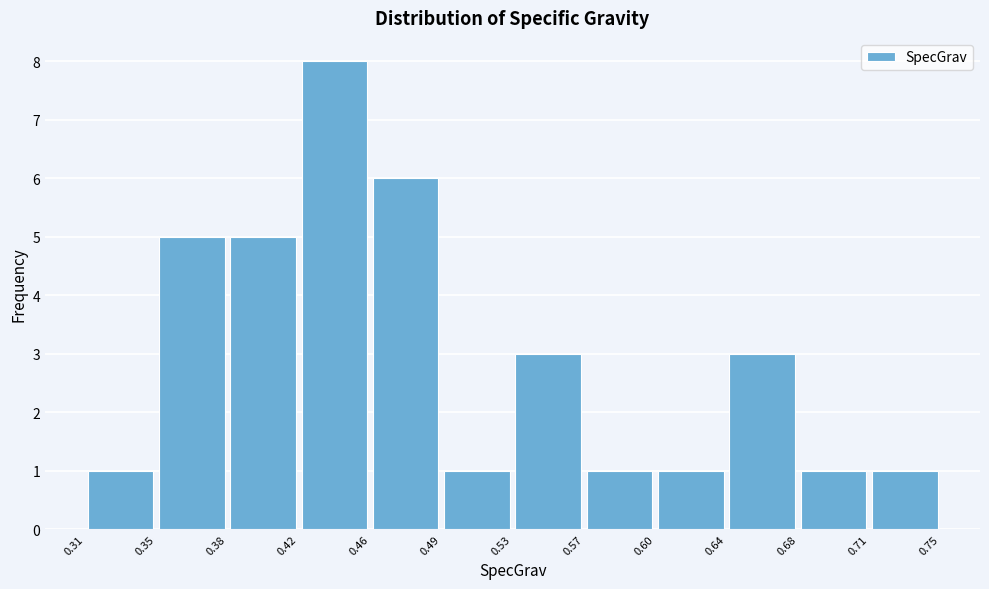

Over which range of the x-axis is the bar tallest?

0.42 to 0.46